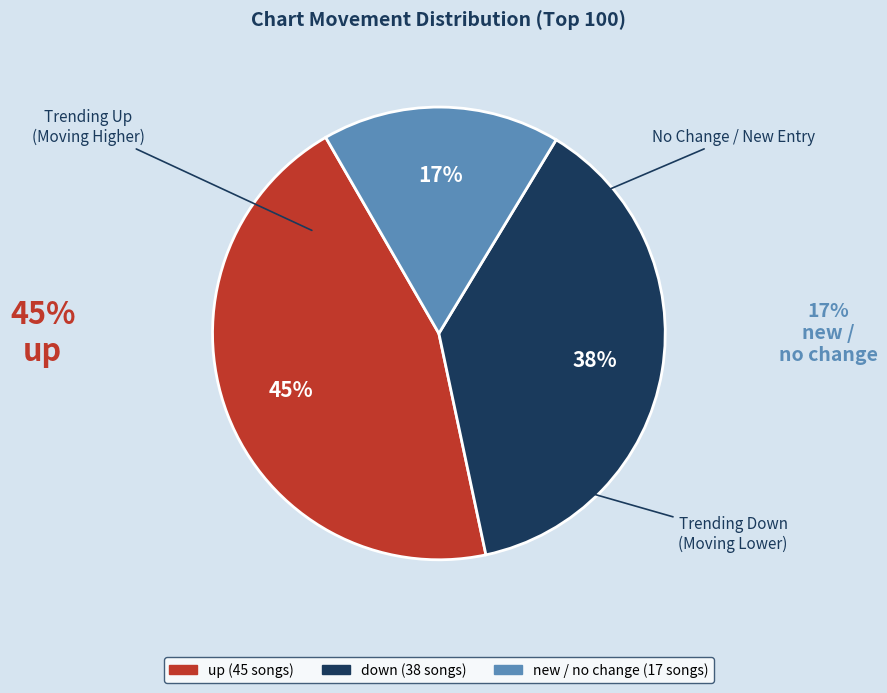

How many segments does this pie chart have?

3